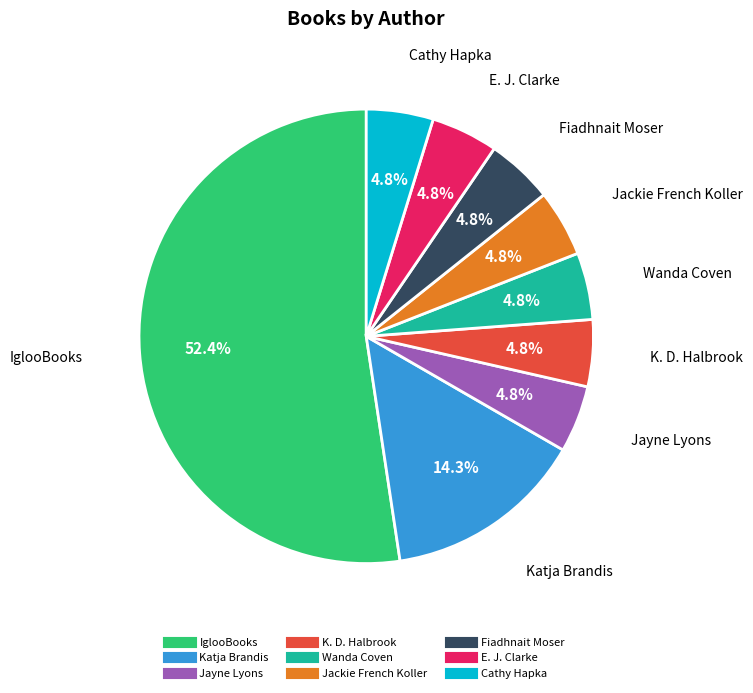

Does any single category account for the majority?

Yes